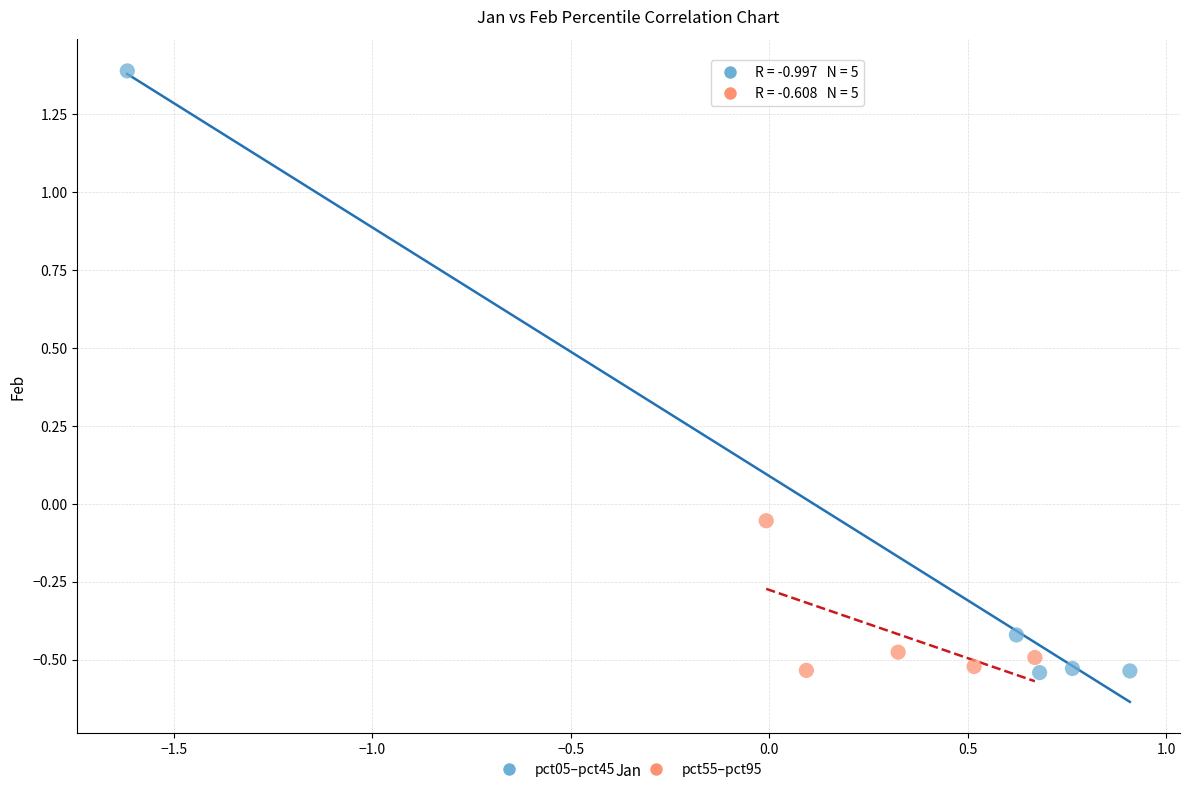

What are all the series names shown in the legend?

pct05–pct45, pct55–pct95